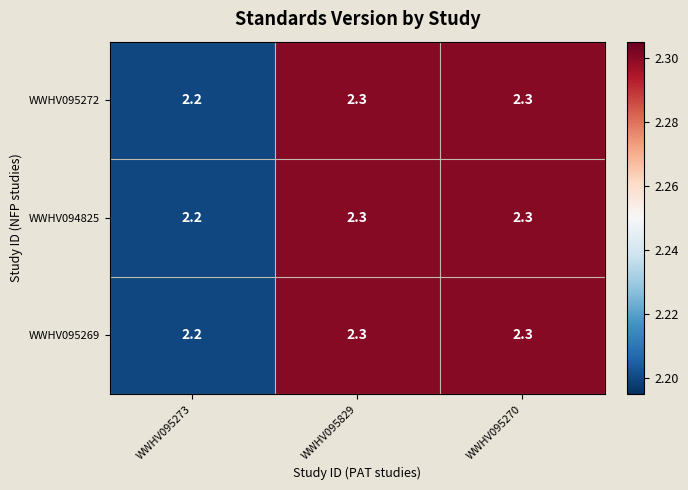

What is the total value across all series at WWHV095829?

6.9